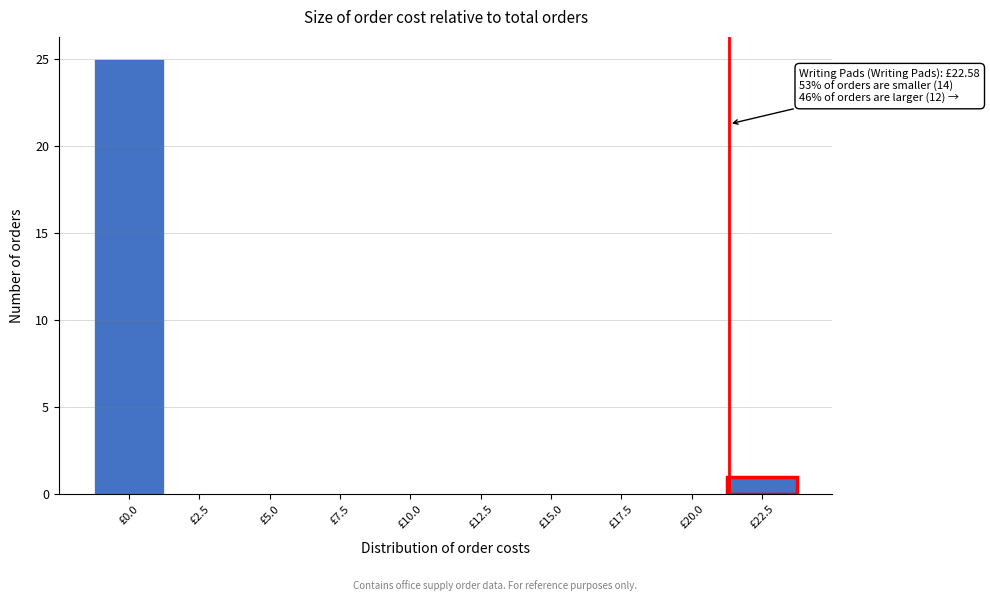

Reading left to right, extract all data points from this chart.

£0.0=25	£2.5=0	£5.0=0	£7.5=0	£10.0=0	£12.5=0	£15.0=0	£17.5=0	£20.0=0	£22.5=1